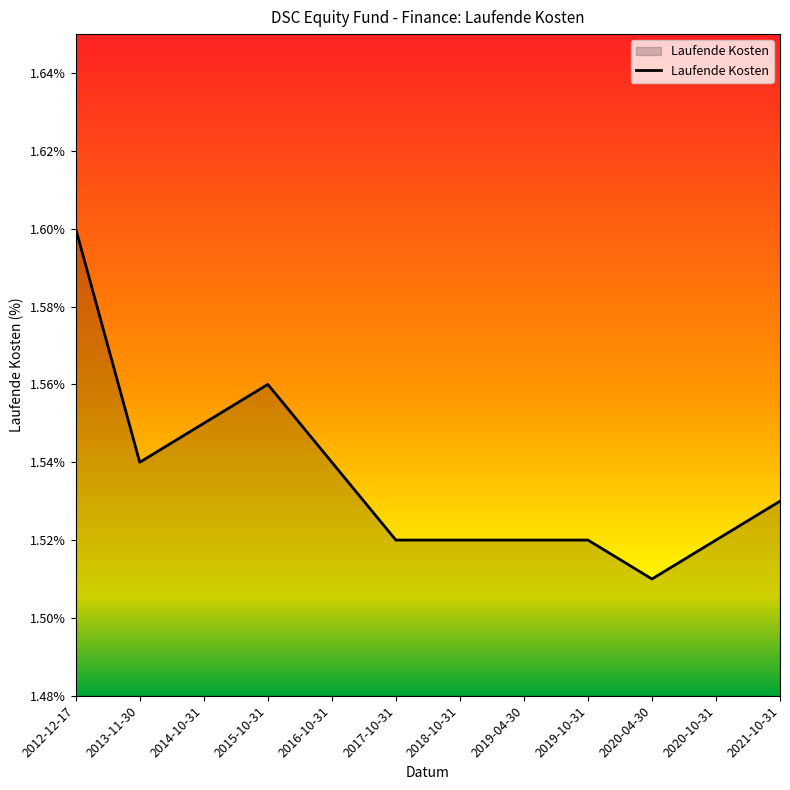

The value at 2014-10-31 is 1.6. True or false?

True